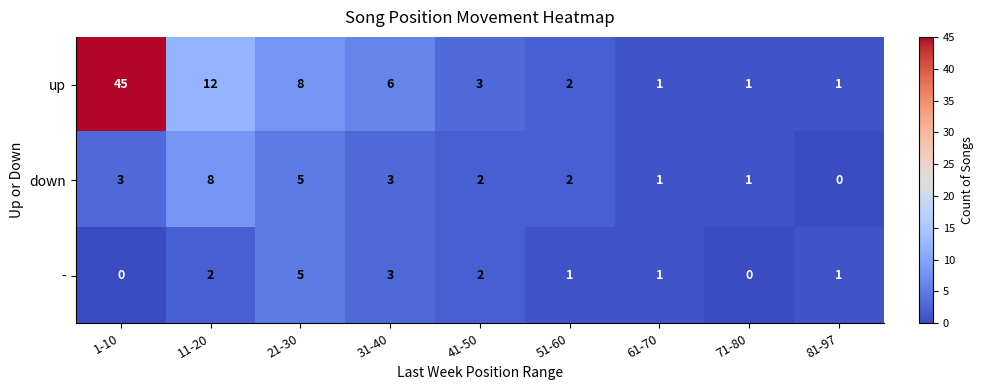

List the series in order of their overall mean, highest first.

up, down, -